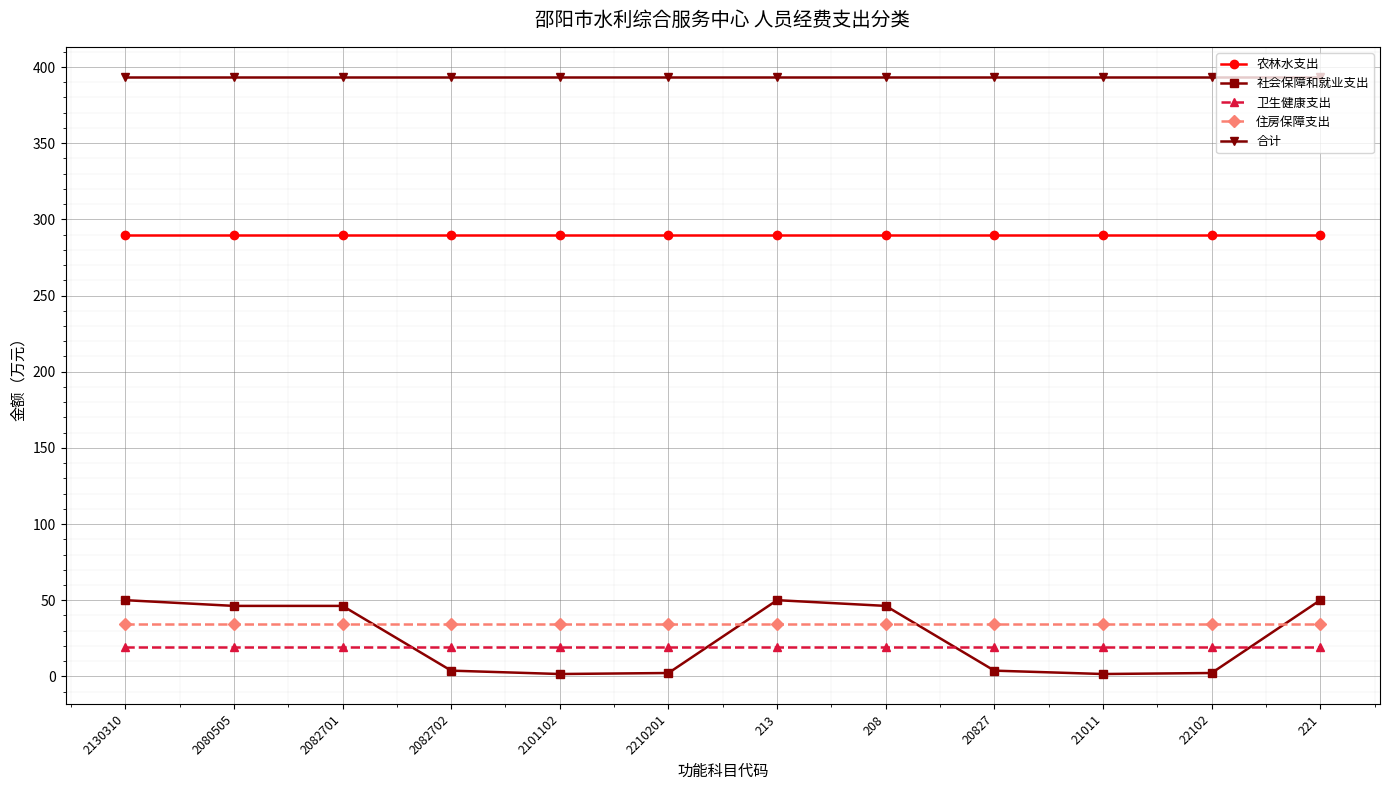

What is the approximate value of 住房保障支出 at 22102?

34.7